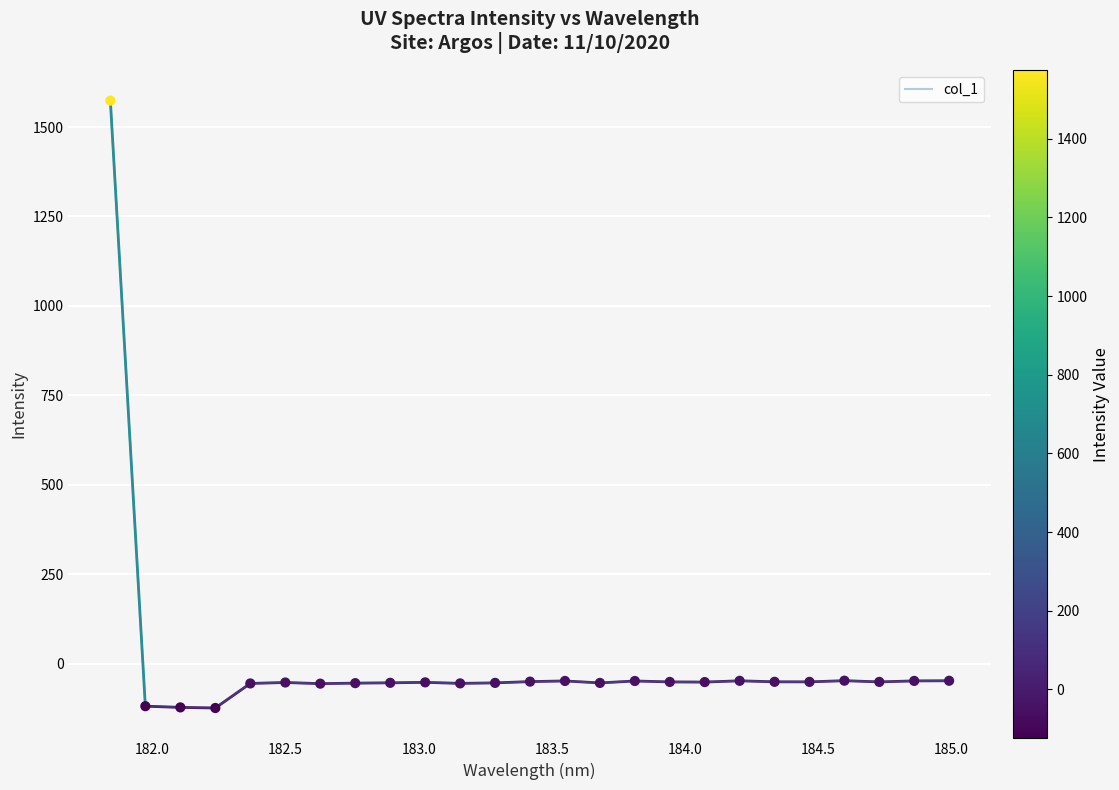

What is the maximum value shown in the chart?

1573.9